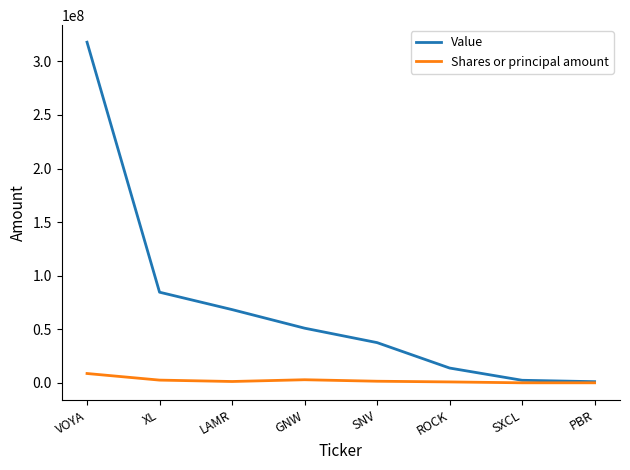

Which series has the largest total across all categories?

Value